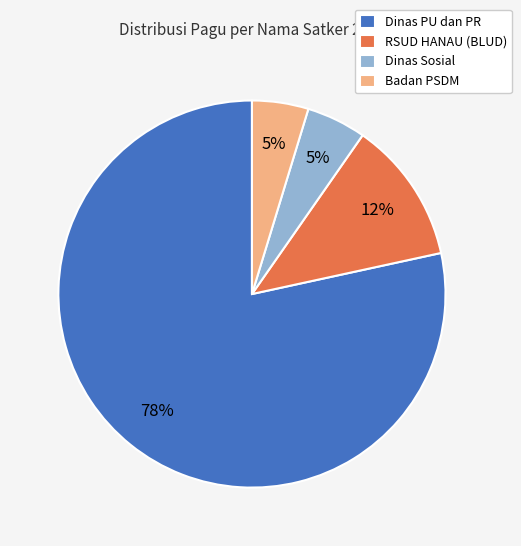

To the nearest percent, what portion does Badan PSDM represent?

5%